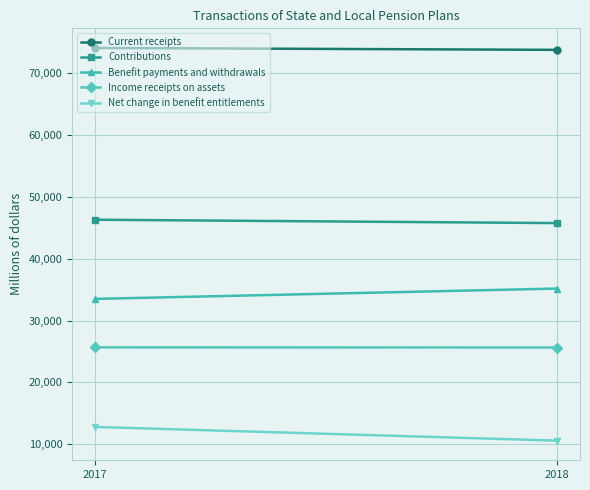

What is the spread (max minus min) of values at 2018?

63172